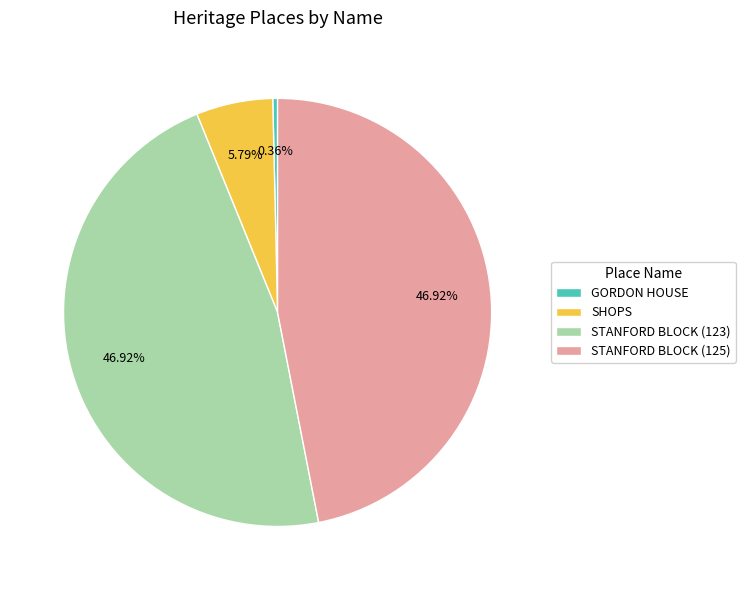

Is it true that STANFORD BLOCK (123) is 47% of the pie?

True